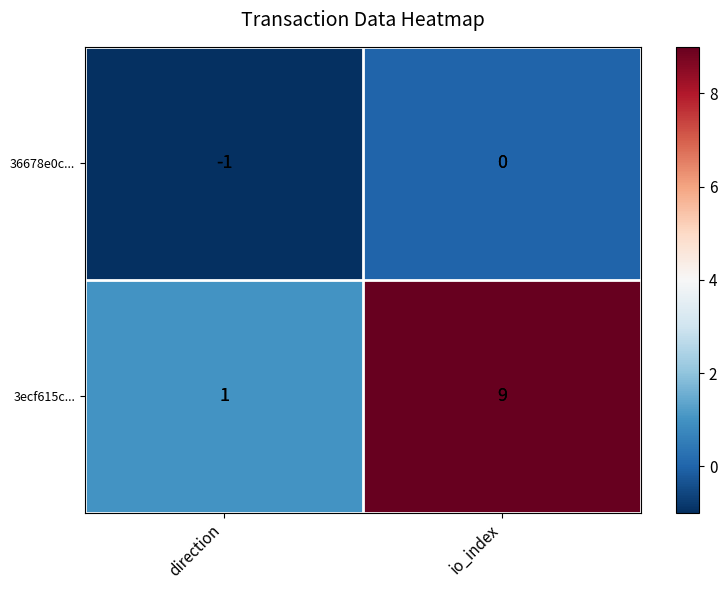

Reading left to right, what are all the values shown in this chart?

36678e0c...: -1	0
3ecf615c...: 1	9